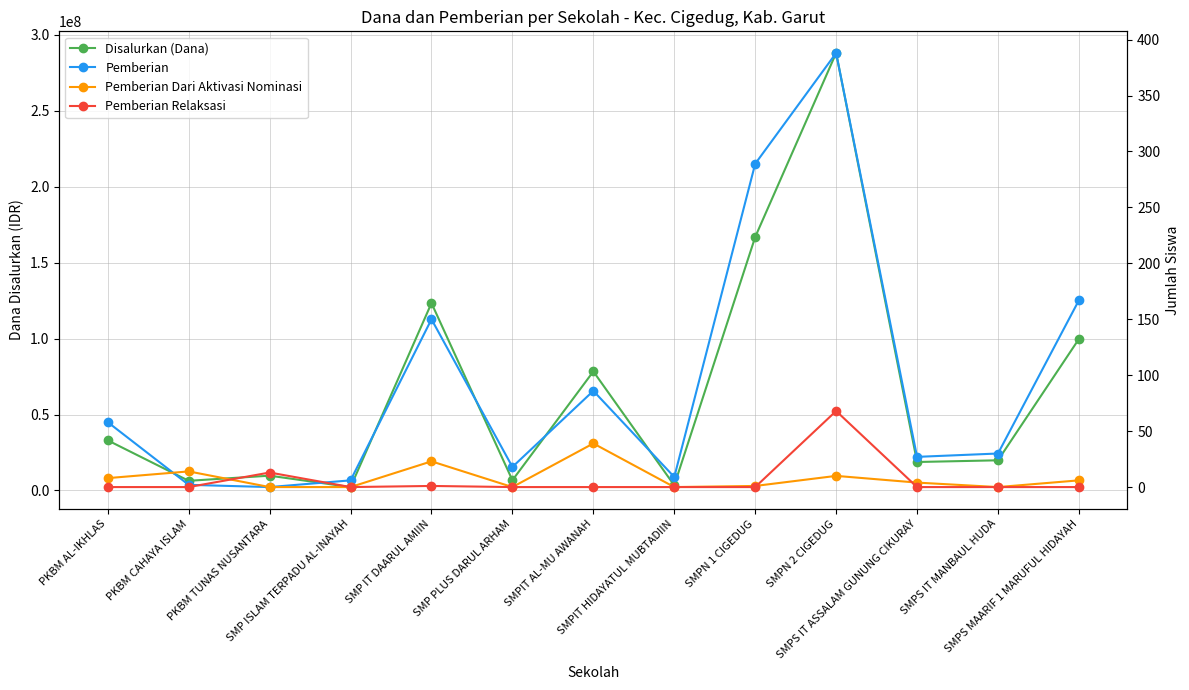

Is it true that Disalurkan (Dana) equals 233002768 at SMPN 1 CIGEDUG?

False